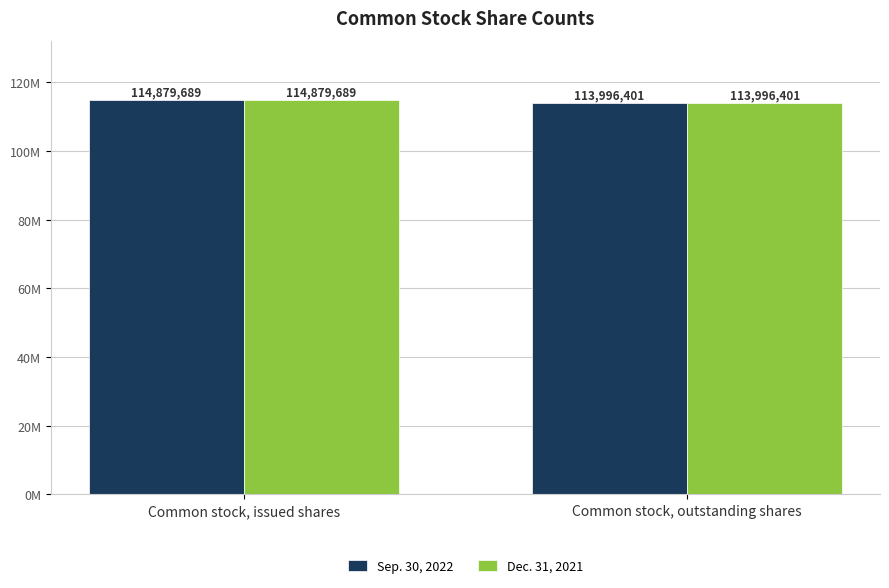

What is the difference between the maximum and minimum values in the Sep. 30, 2022 series?

883288